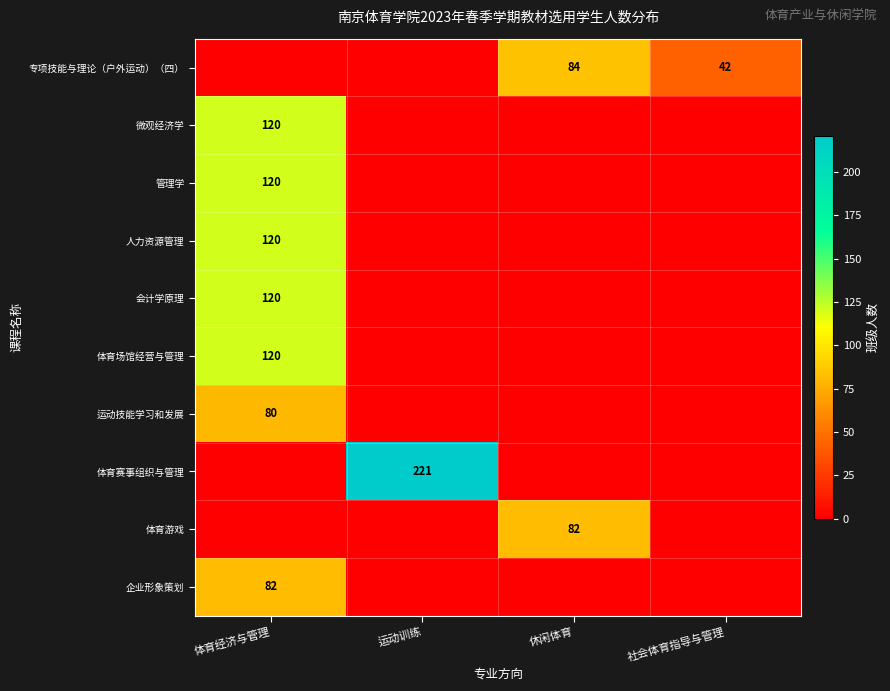

Is it true that 管理学 equals 120 at 体育经济与管理?

True